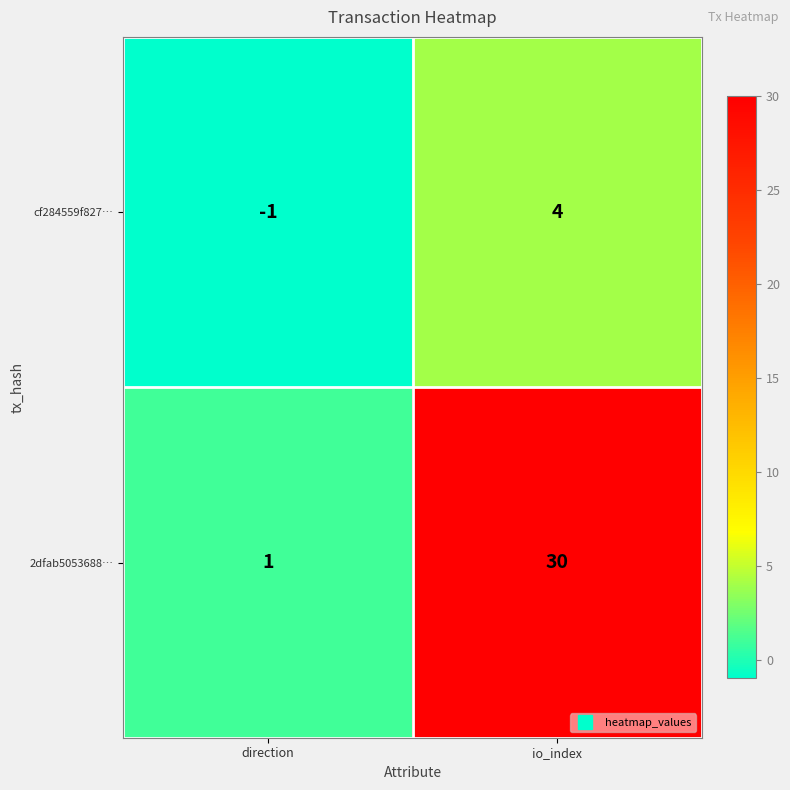

Reading left to right, what are all the values shown in this chart?

cf284559f827…: direction=-1	io_index=4
2dfab5053688…: direction=1	io_index=30